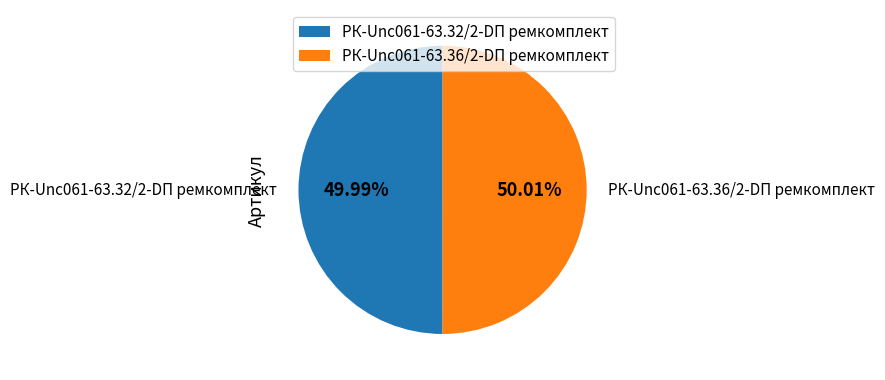

Count the number of slices in the pie.

2